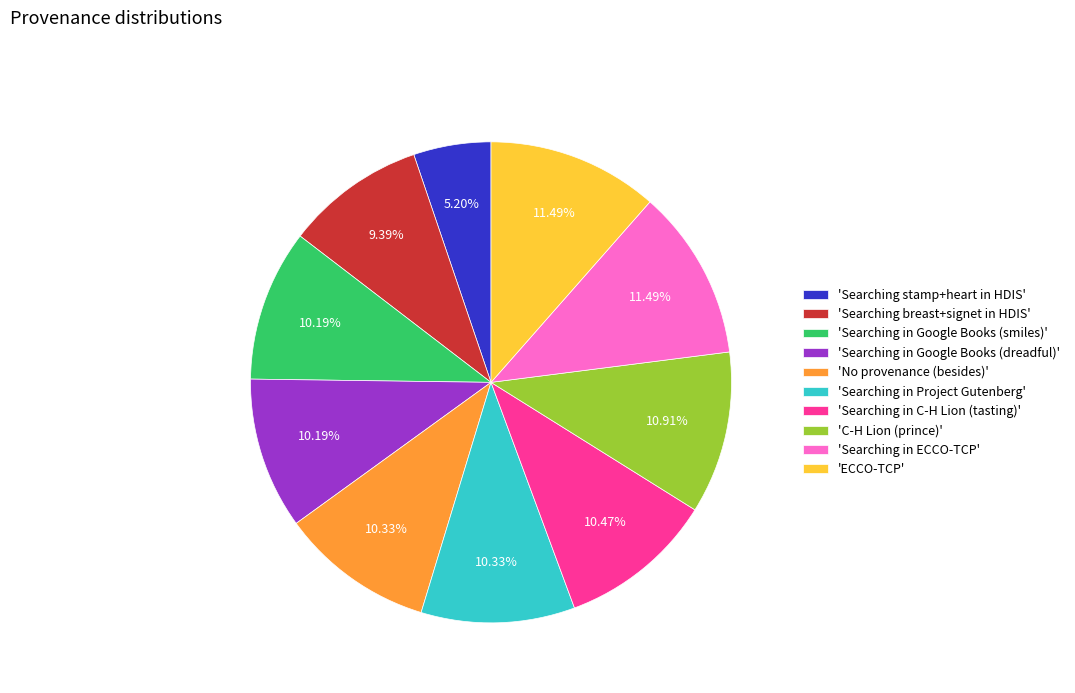

Approximately how many times larger is the value at 'Searching stamp+heart in HDIS' compared to 'Searching in Google Books (smiles)'?

0.5